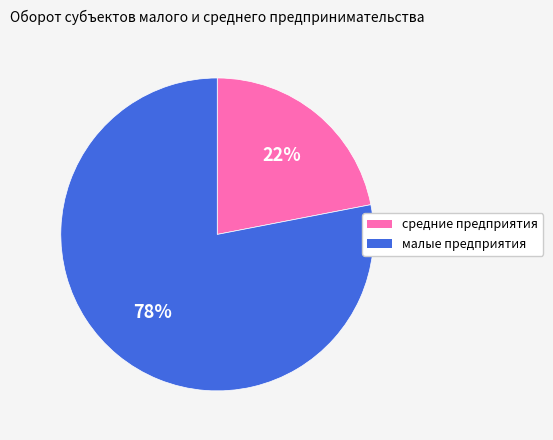

Count the number of slices in the pie.

2